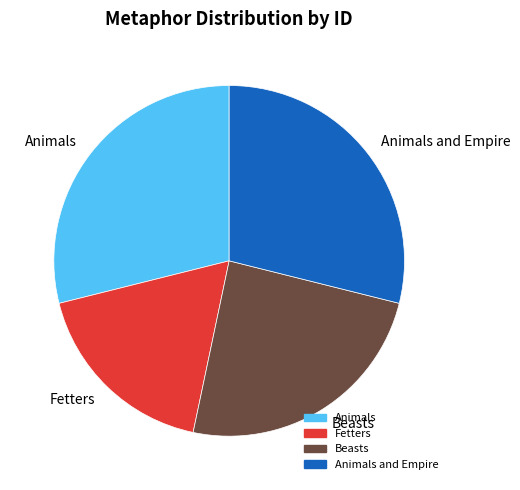

What is the smallest slice in the pie chart?

Fetters